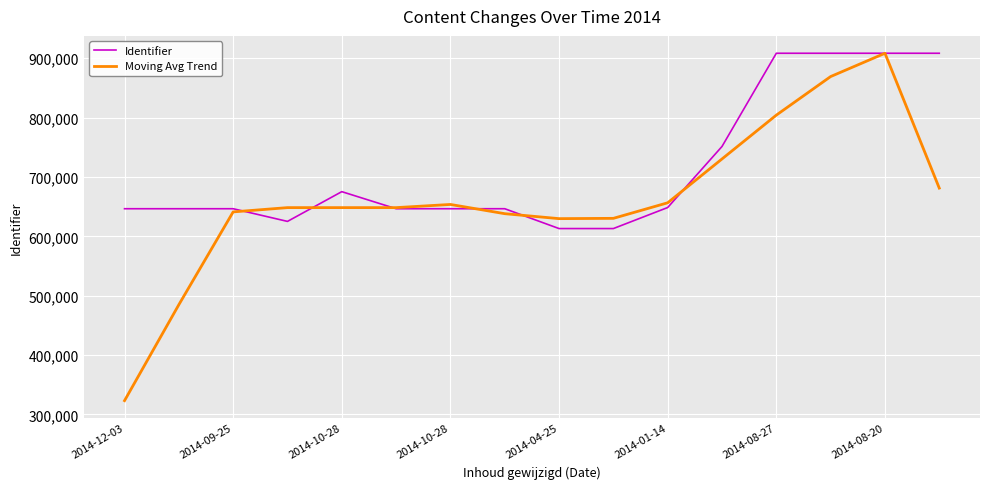

Which series has the largest total across all categories?

Identifier